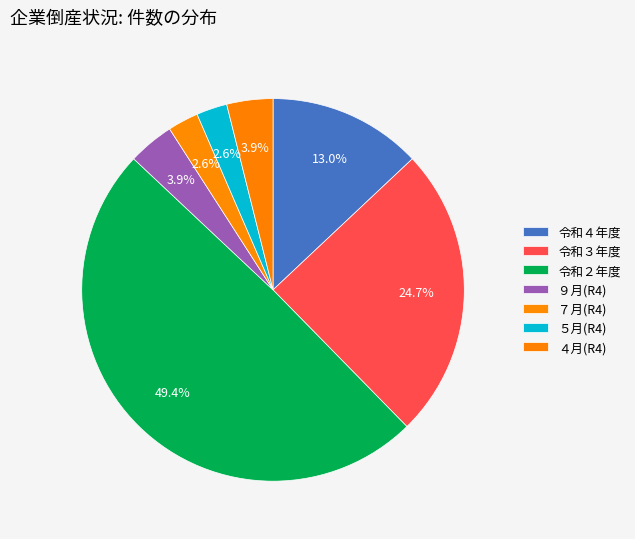

Count the number of slices in the pie.

7